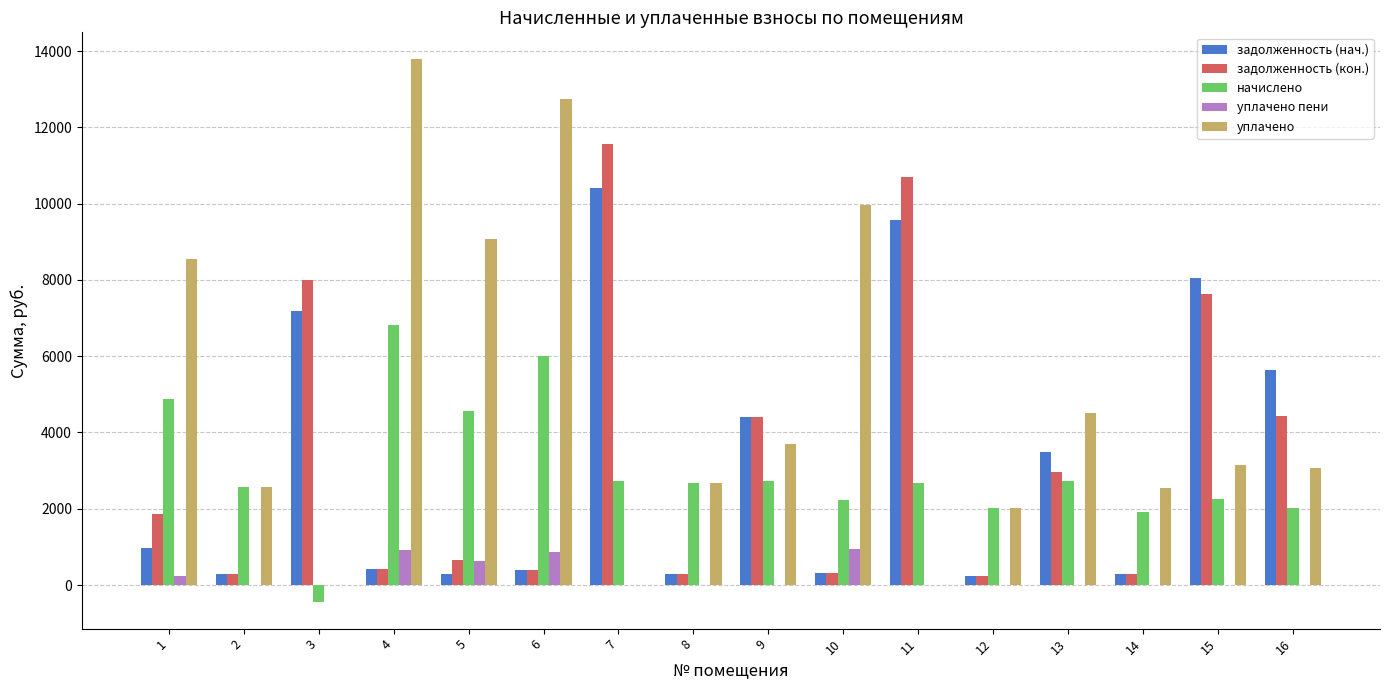

What is the sum of all задолженность (кон.) values?

54410.0